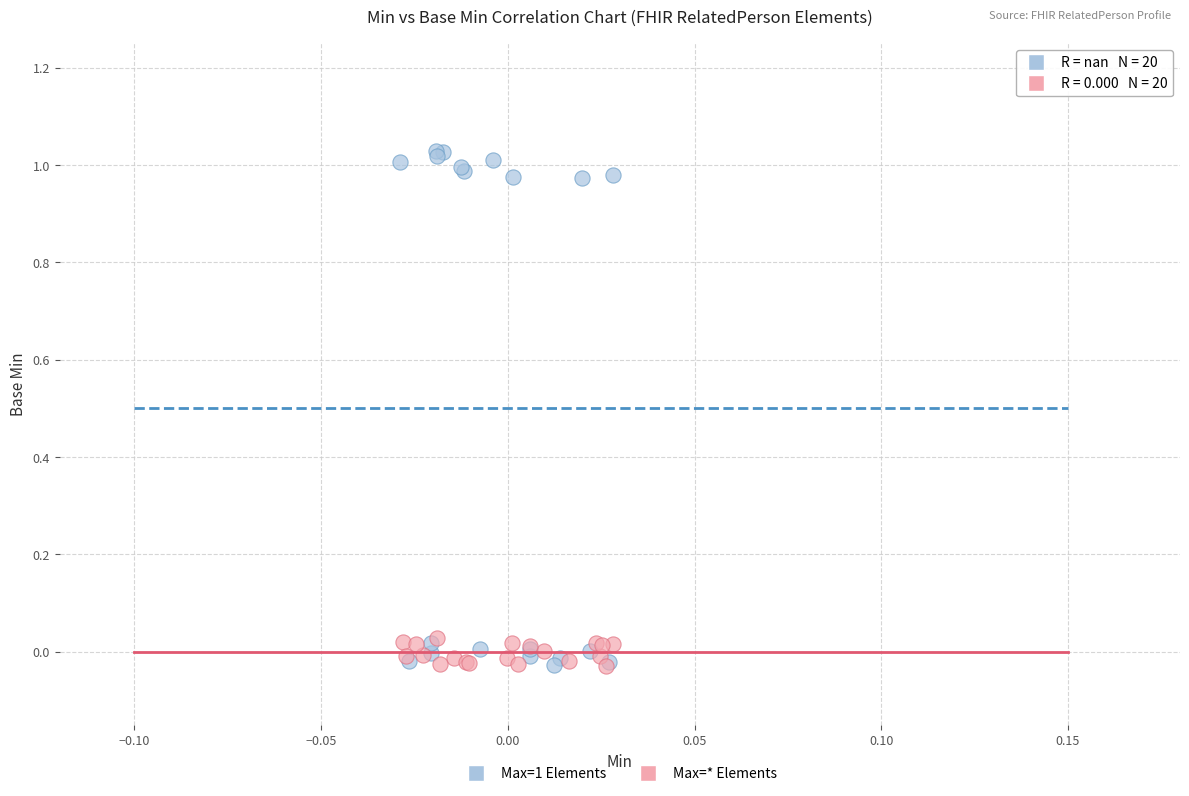

Which series reaches the maximum Y coordinate?

Max=1 Elements